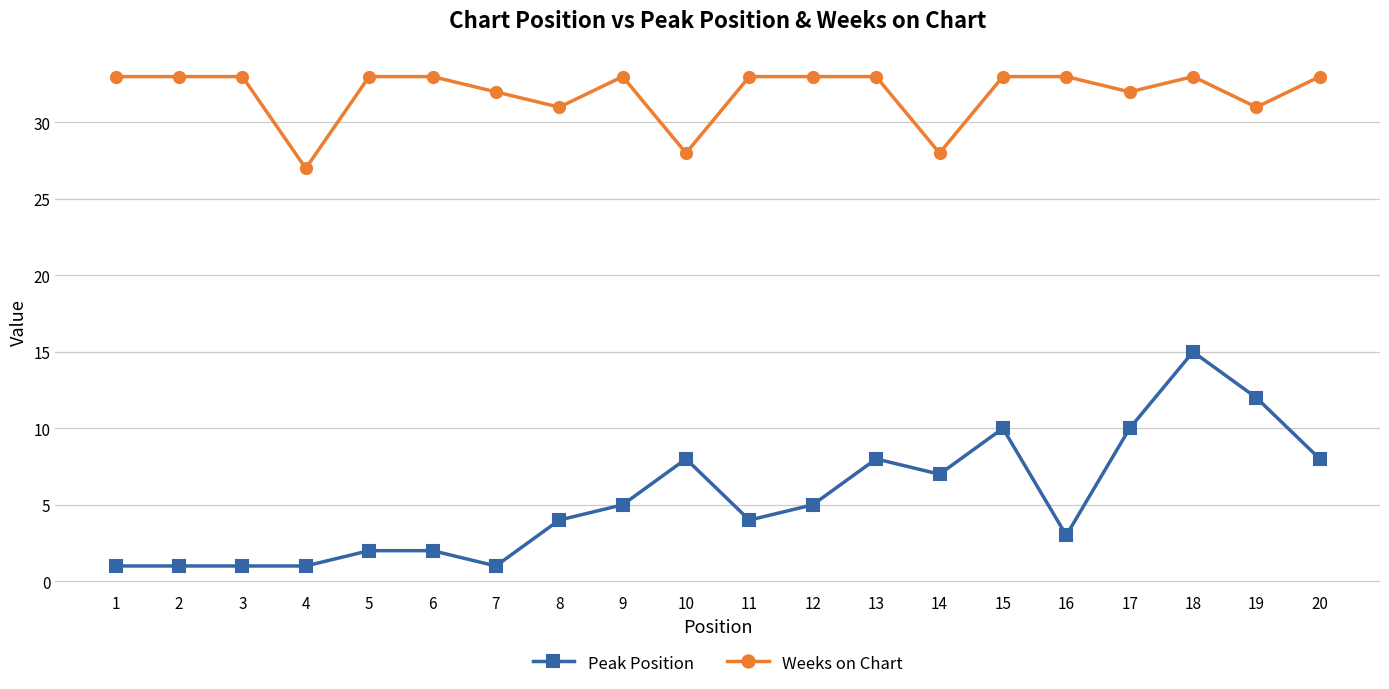

Does the chart have visible grid lines?

Yes